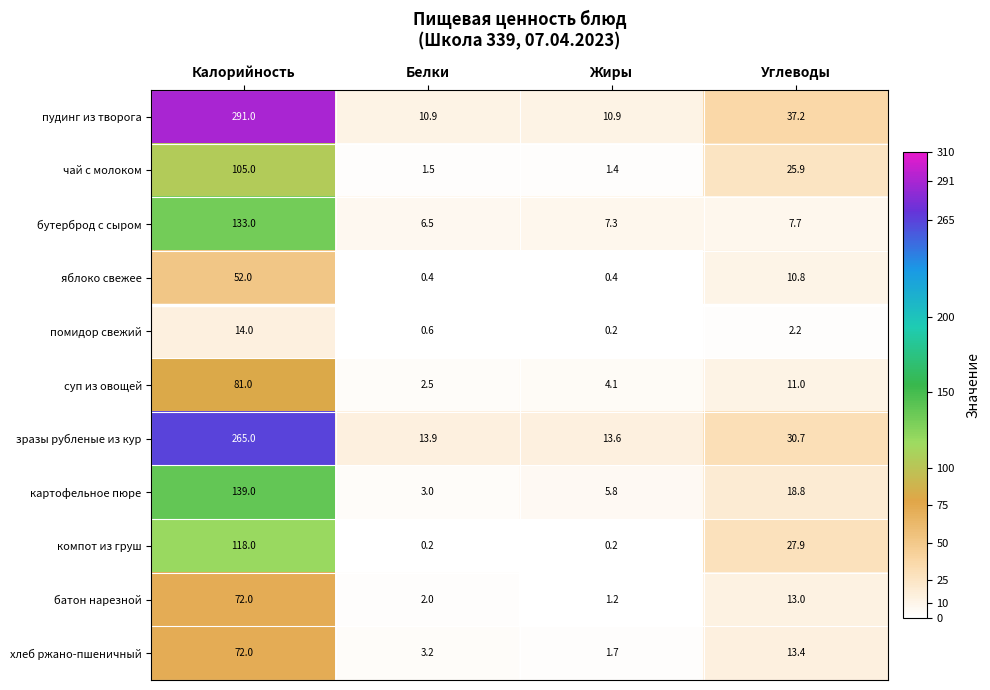

What is the minimum value for яблоко свежее?

0.4